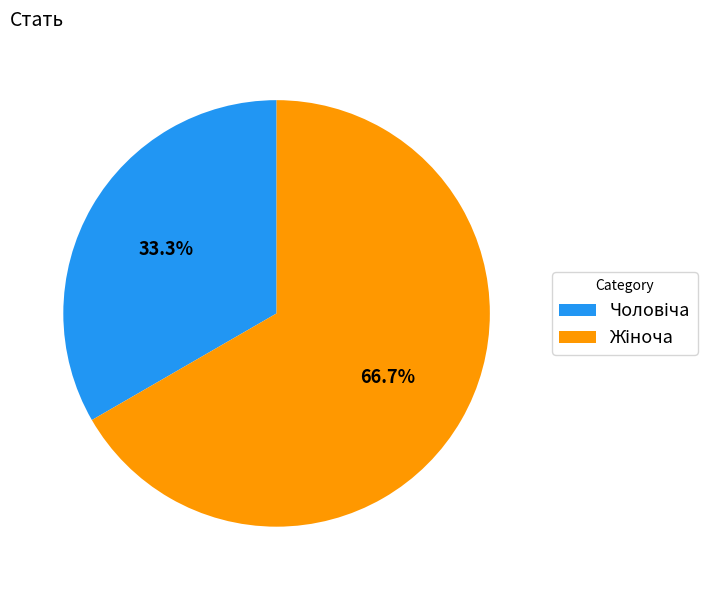

To the nearest percent, what is the difference between the largest and smallest slice percentages?

33%